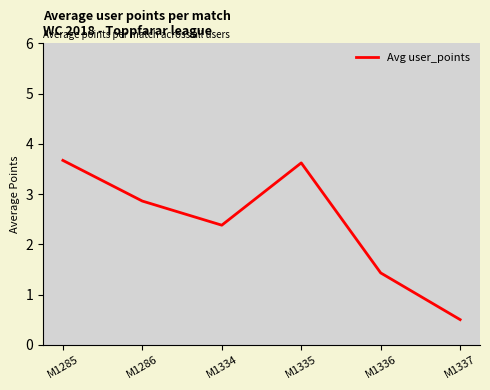

Where is the data nearest to the value 2?

M1334